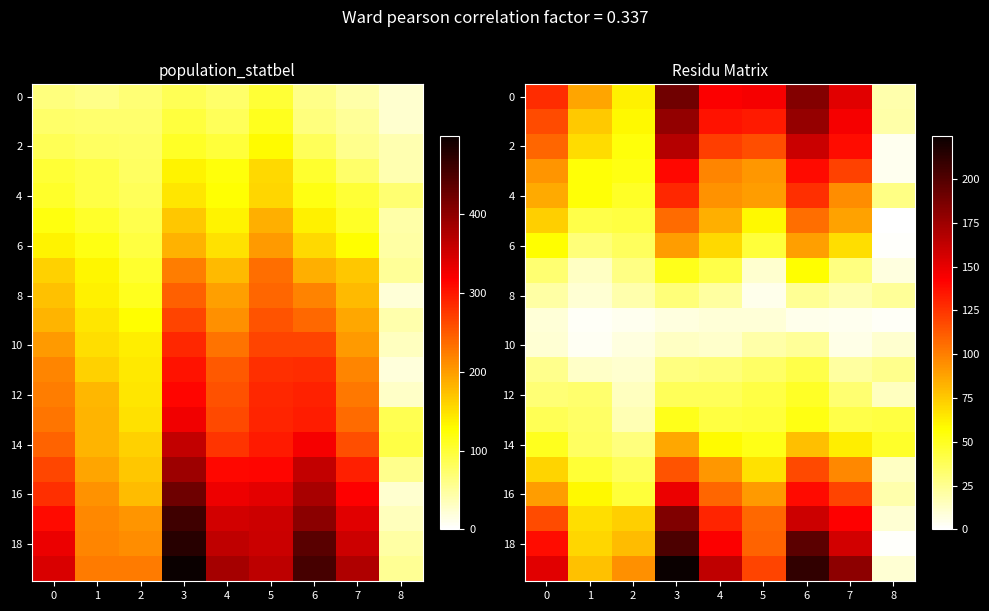

Between 6 and 2, which is larger?

6